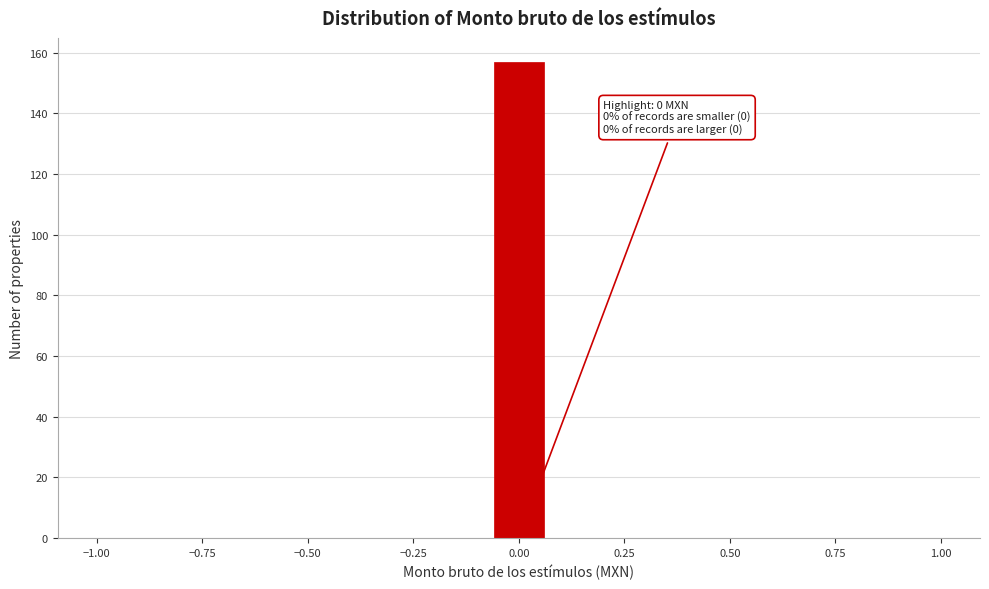

Read against the x-axis, roughly where is the centre of the tallest bar?

0.00